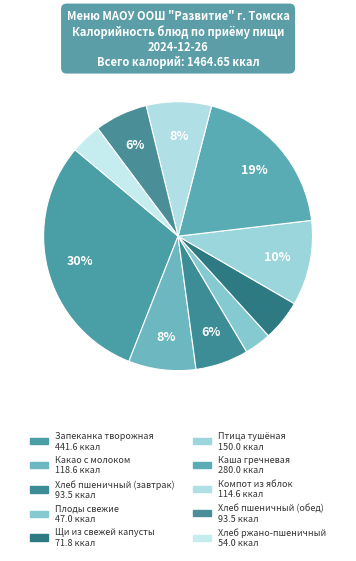

Rank the categories by value from lowest to highest.

Плоды свежие, Хлеб ржано-пшеничный, Щи из свежей капусты, Хлеб пшеничный (завтрак), Хлеб пшеничный (обед), Компот из яблок, Какао с молоком, Птица тушёная, Каша гречневая, Запеканка творожная